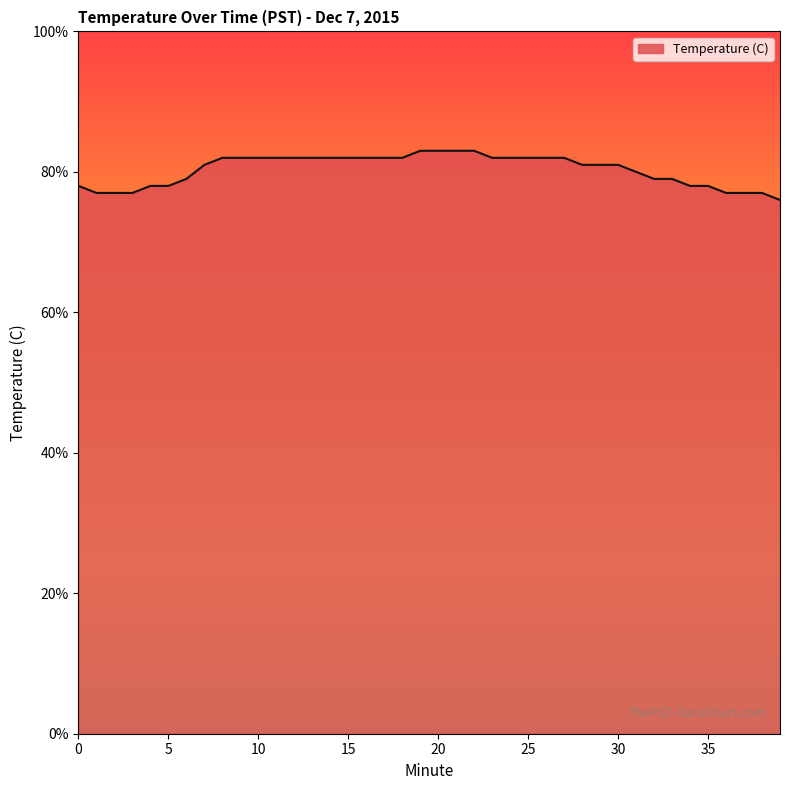

Does the chart display data point markers on the line(s)?

No